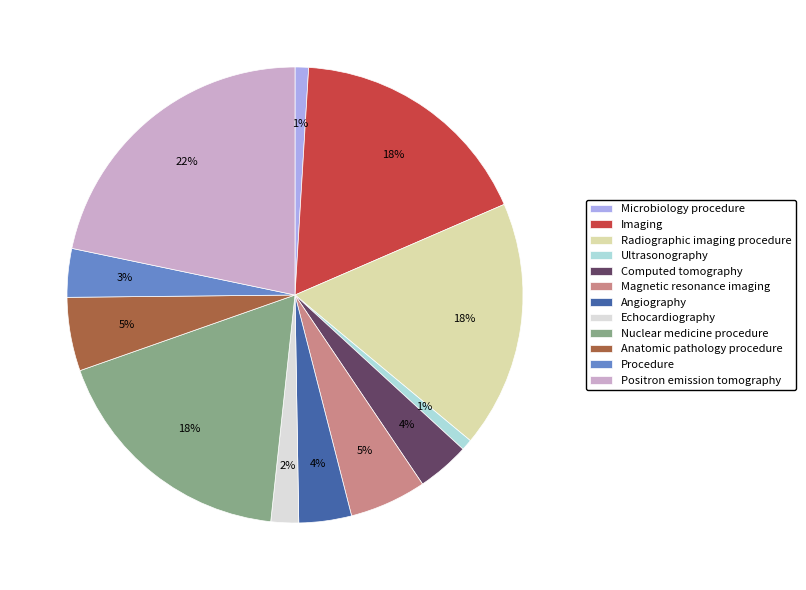

The Echocardiography slice represents 2% of the pie. True or false?

True